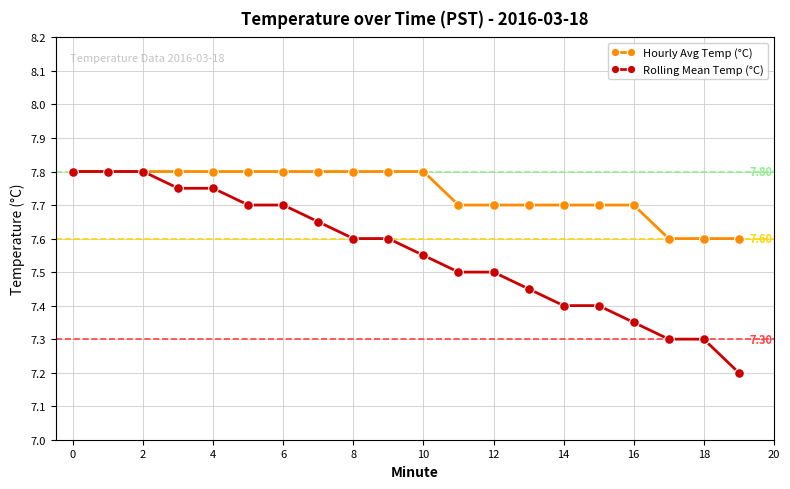

At how many categories does at least one series exceed 7?

20